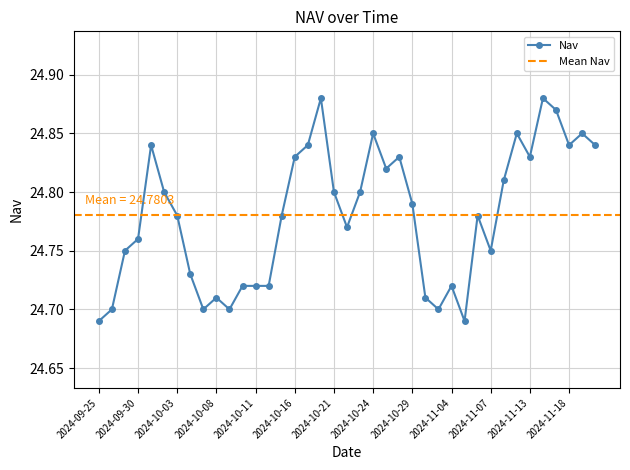

The chart shows a value of 38.9 at 2024-09-30. True or false?

False